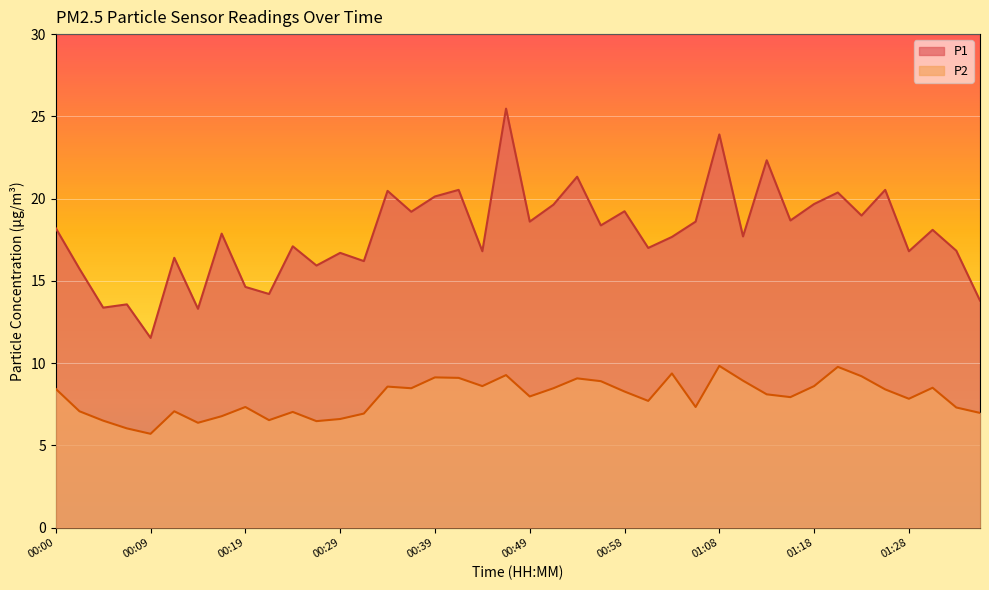

List the labels in order of P2 value, smallest first.

00:09, 00:07, 00:14, 00:27, 00:05, 00:22, 00:29, 00:17, 00:32, 01:35, 00:24, 00:02, 00:12, 01:33, 00:19, 01:06, 01:01, 01:28, 01:16, 00:49, 01:13, 00:58, 01:25, 00:00, 00:36, 00:51, 01:30, 00:34, 00:44, 01:18, 00:56, 01:11, 00:54, 00:41, 00:39, 01:23, 00:46, 01:03, 01:21, 01:08